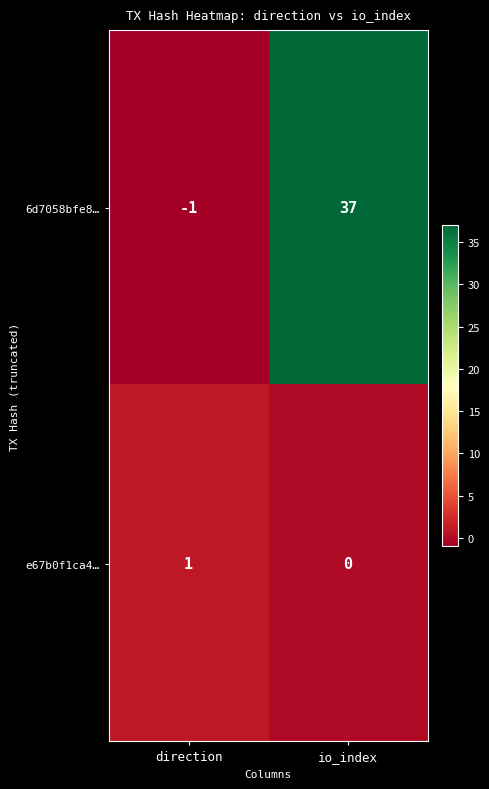

At how many categories does at least one series exceed 27?

1